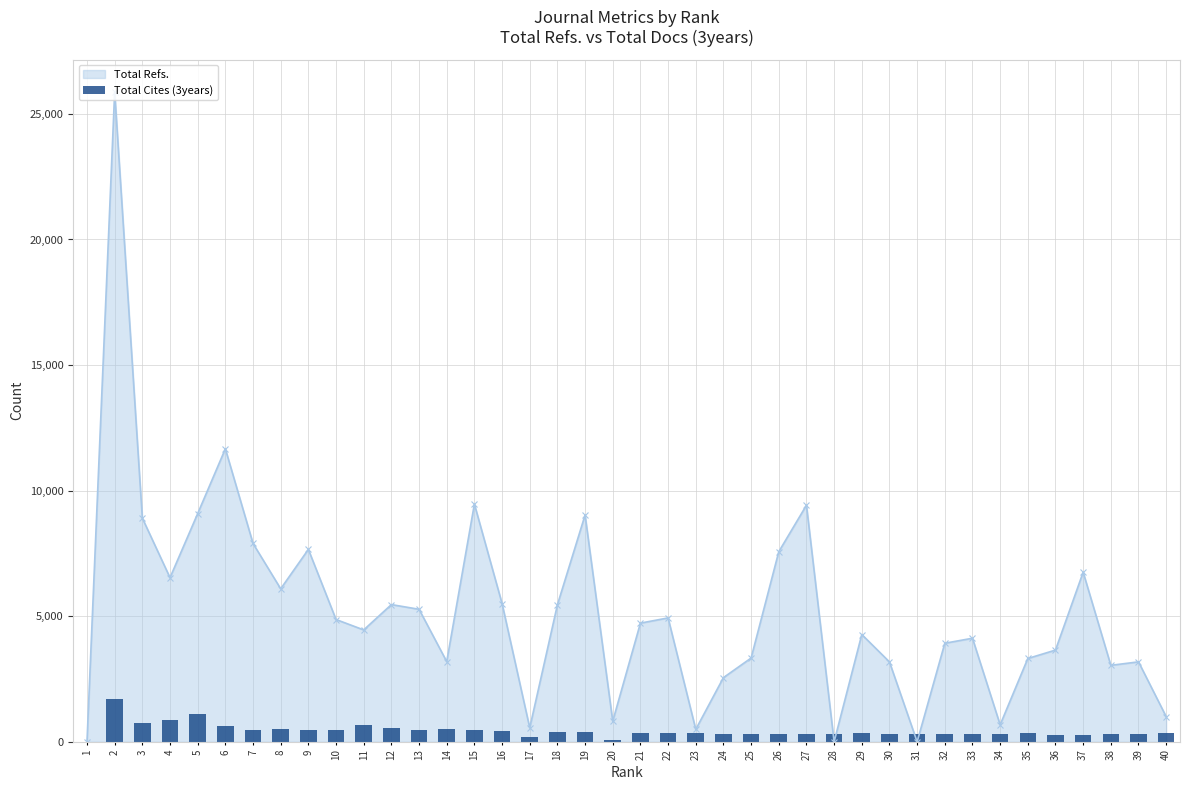

What is the change in value from 7 to 28?

-187